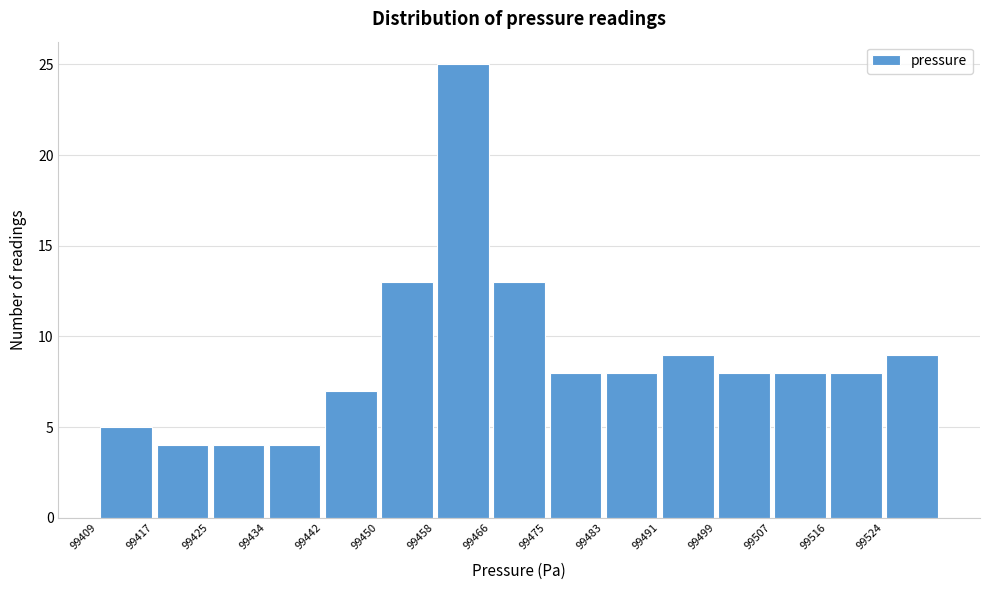

Over which range of the x-axis is the bar tallest?

99458.2 to 99466.4